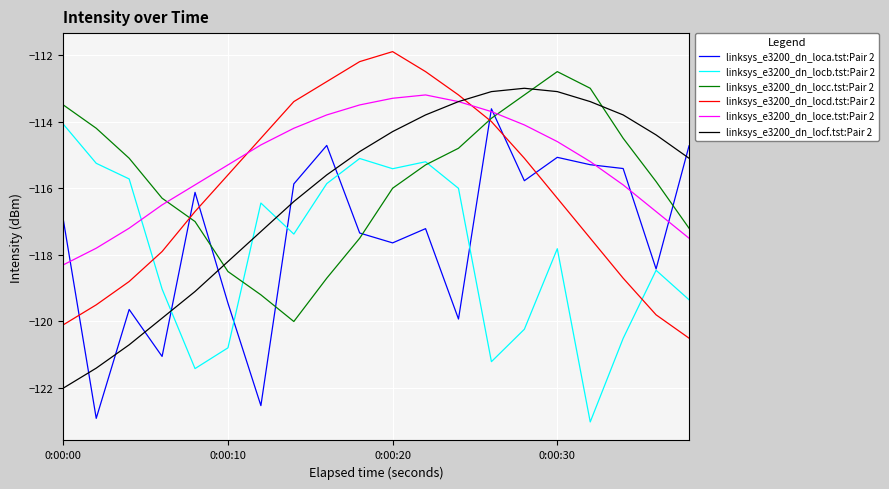

How many intersections are there between linksys_e3200_dn_locd.tst:Pair 2 and linksys_e3200_dn_locb.tst:Pair 2?

2